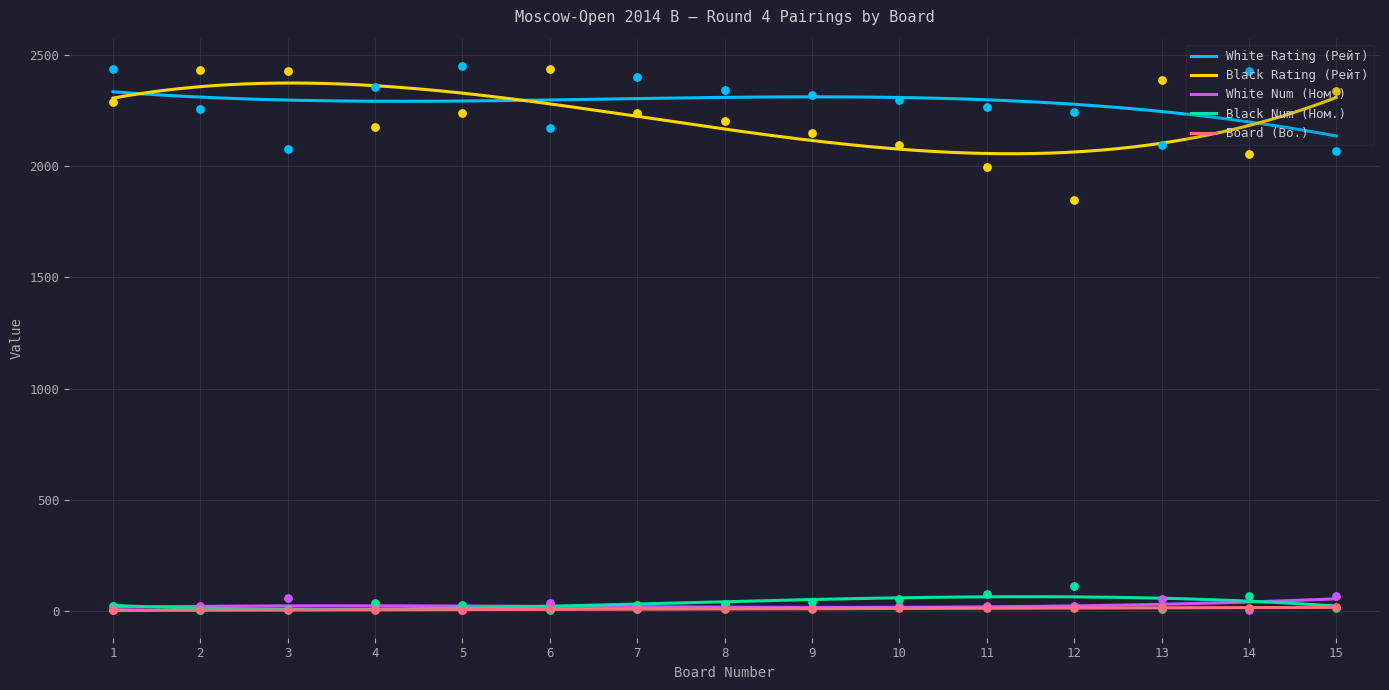

At which category is the sum across all series the highest?

1